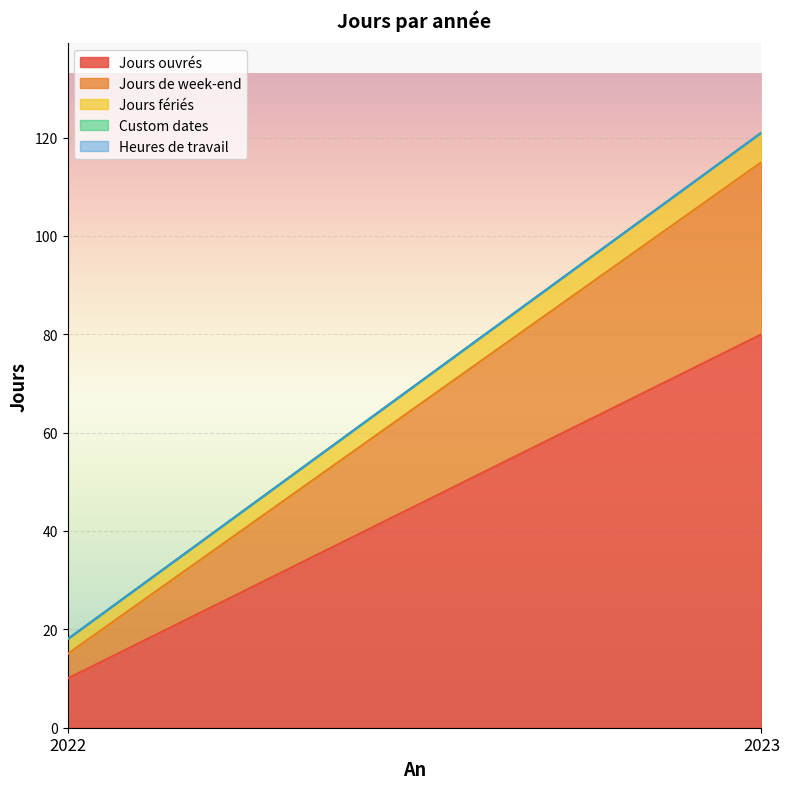

The Jours de week-end series shows 35 at 2023. True or false?

True